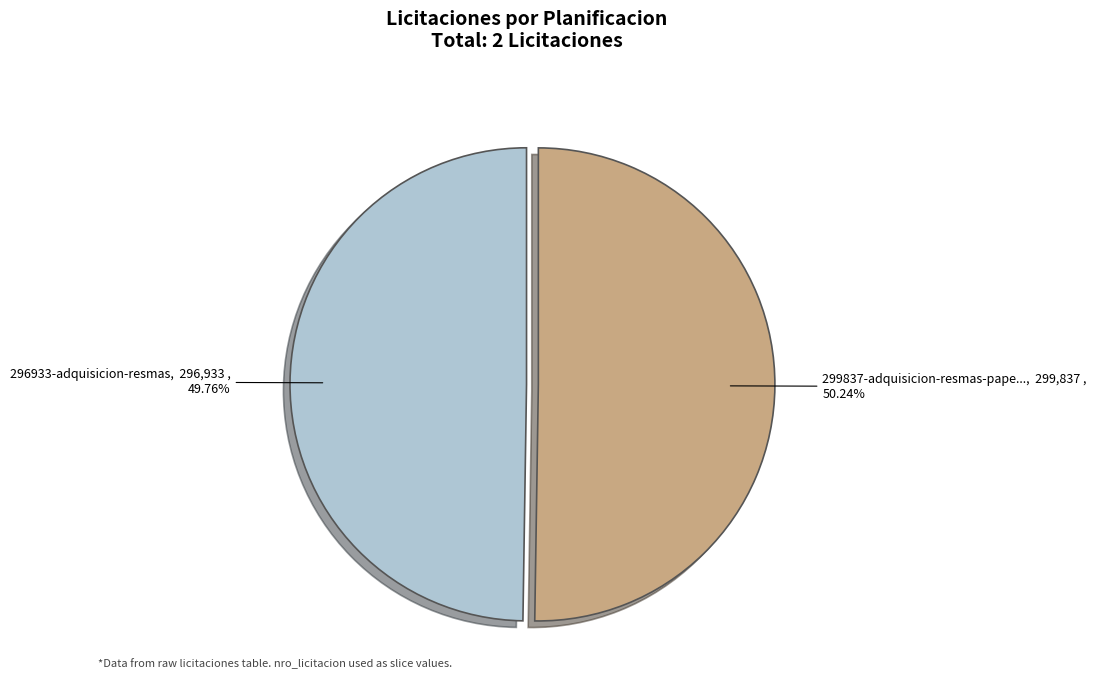

Is there any slice that represents more than half of the pie?

Yes